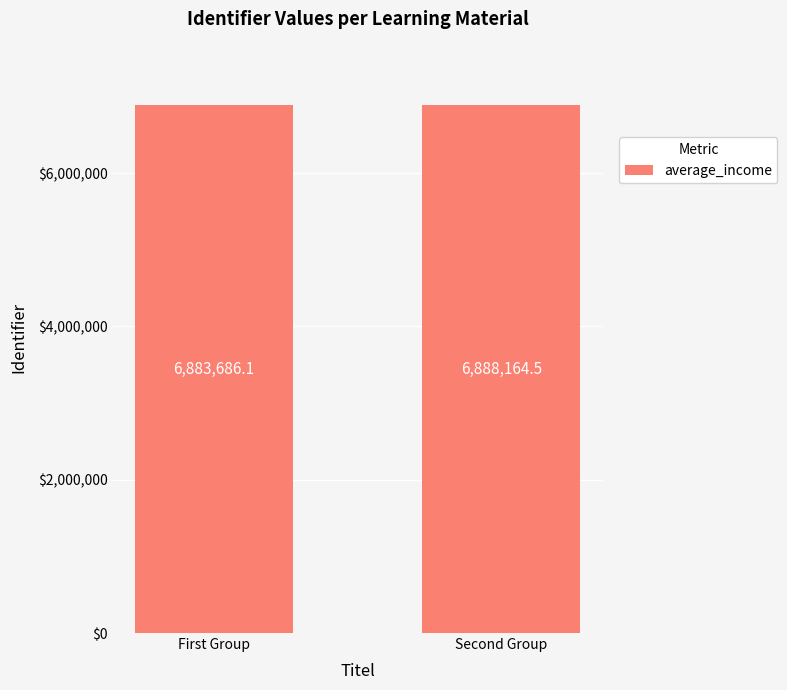

What is the change in value from First Group to Second Group?

+4478.4